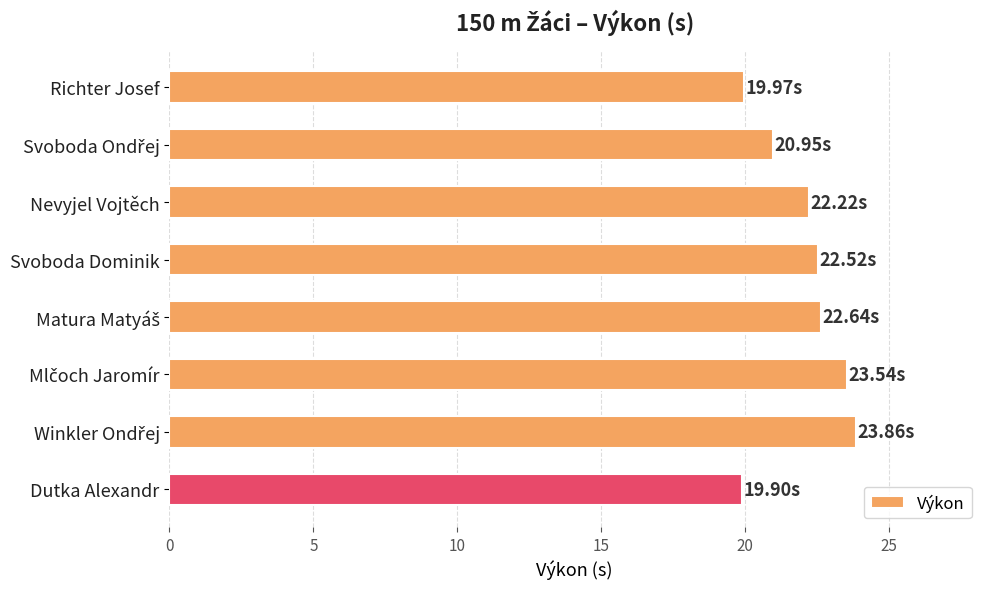

What is the difference between the second highest and second lowest values?

3.6